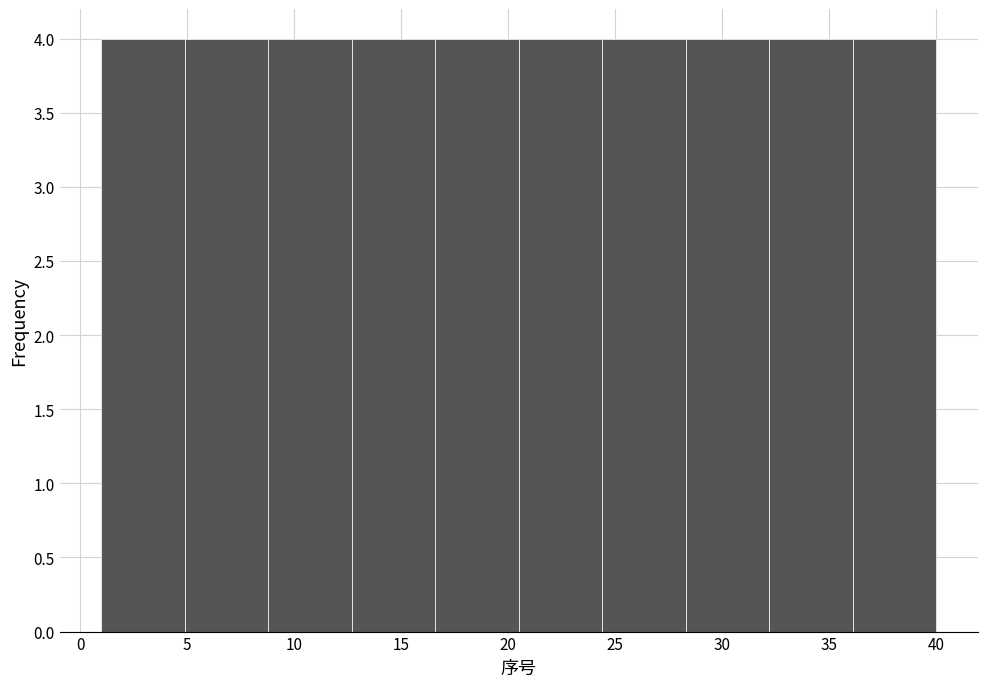

Reading left to right, transcribe this chart: for each bar, give the range it covers on the x-axis and its height. Neither the bar edges nor the heights are printed on the chart, so give them approximately, as read against the axes.

1.0 to 4.9: 4
4.9 to 8.8: 4
8.8 to 12.7: 4
12.7 to 16.6: 4
16.6 to 20.5: 4
20.5 to 24.4: 4
24.4 to 28.3: 4
28.3 to 32.2: 4
32.2 to 36.1: 4
36.1 to 40.0: 4